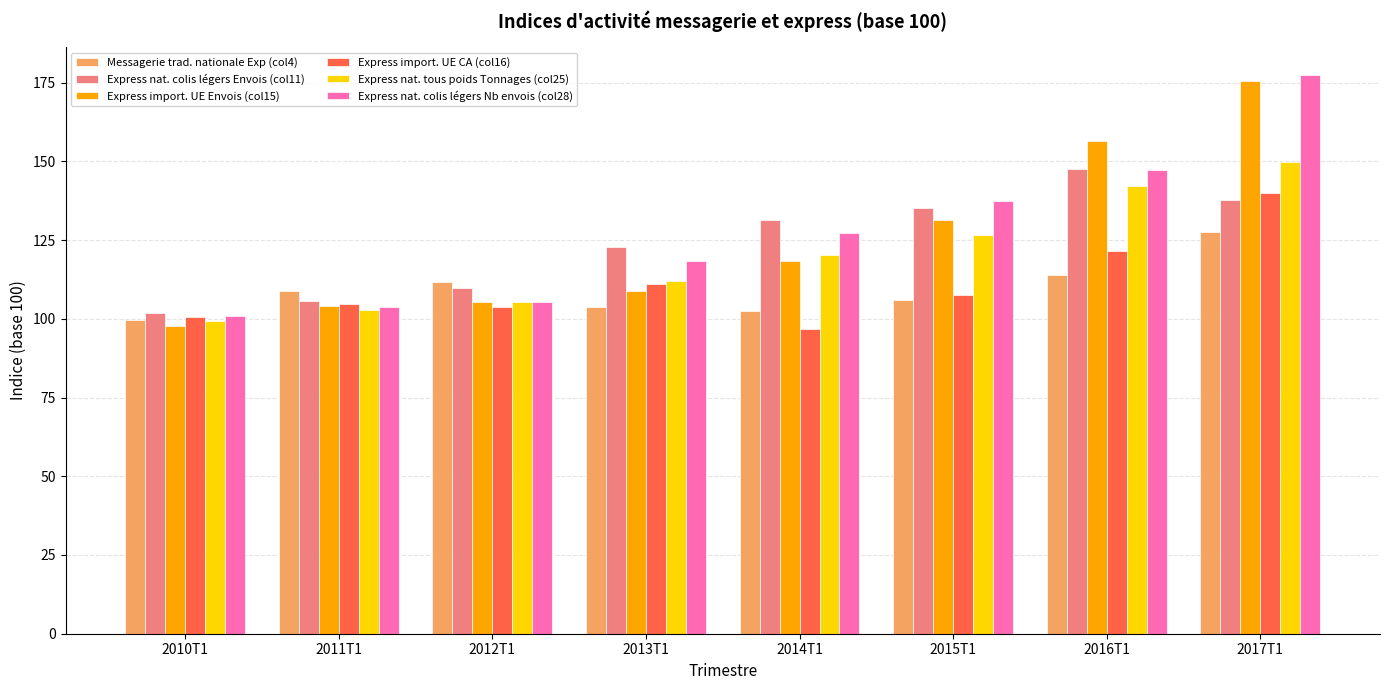

List the series in order of their peak value, lowest first.

Messagerie trad. nationale Exp (col4), Express import. UE CA (col16), Express nat. colis légers Envois (col11), Express nat. tous poids Tonnages (col25), Express import. UE Envois (col15), Express nat. colis légers Nb envois (col28)